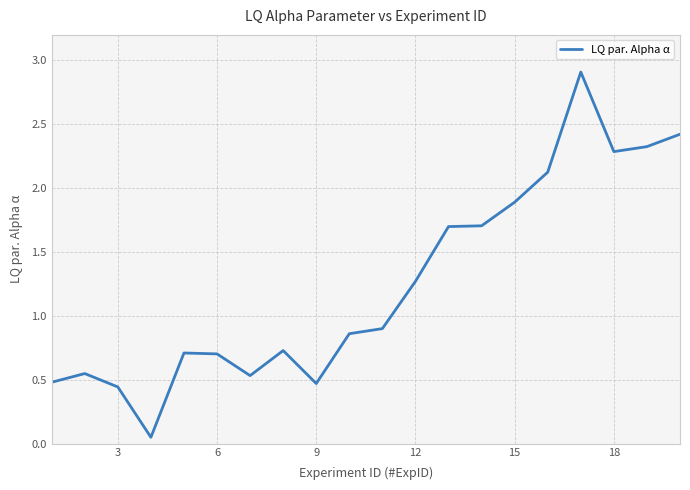

What is the greatest value displayed?

2.9